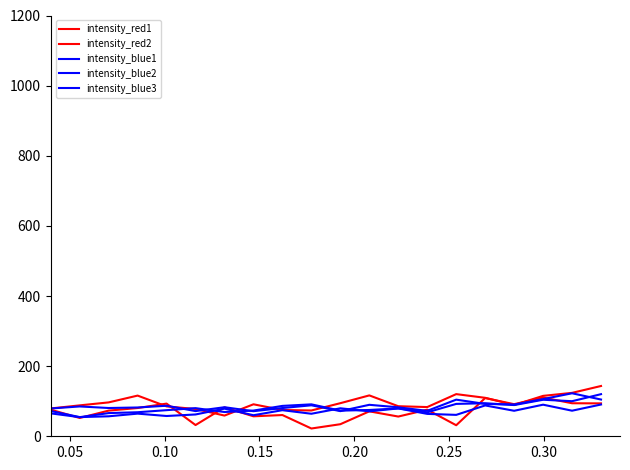

What is the average value of the intensity_blue1 series?

87.3